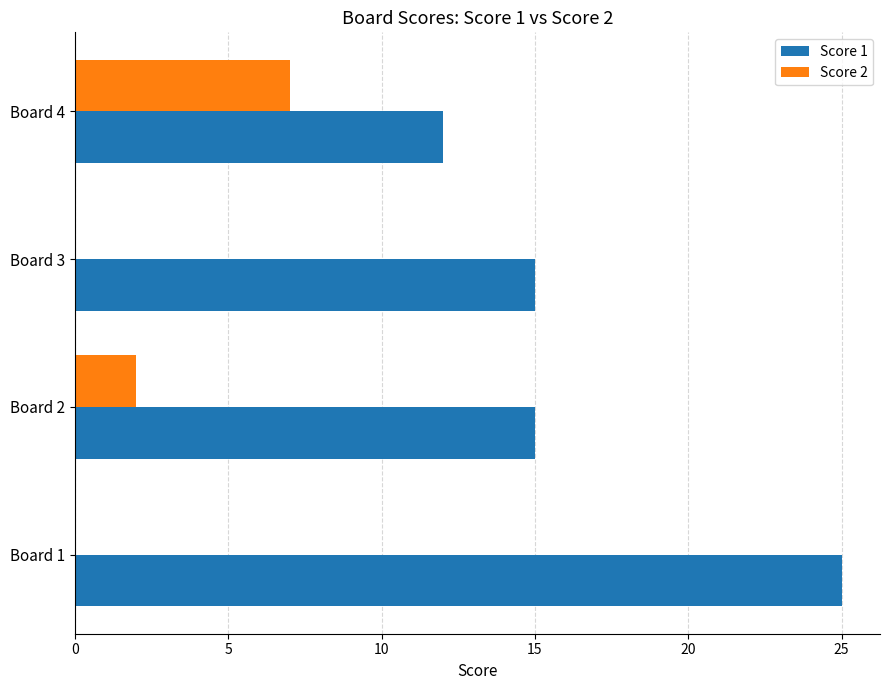

What is the highest value of the Score 2 series?

7